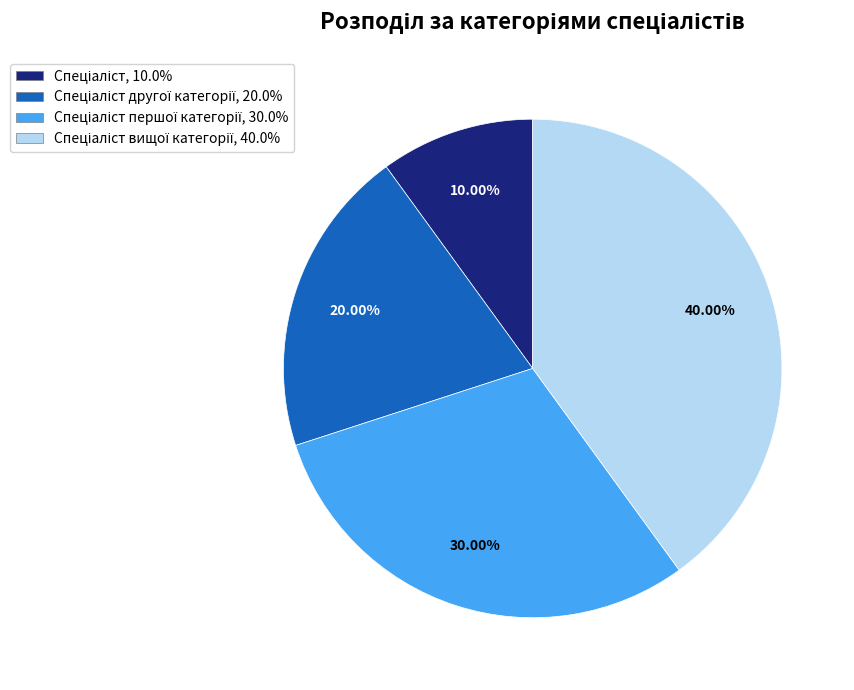

Is there a majority slice in this chart?

No